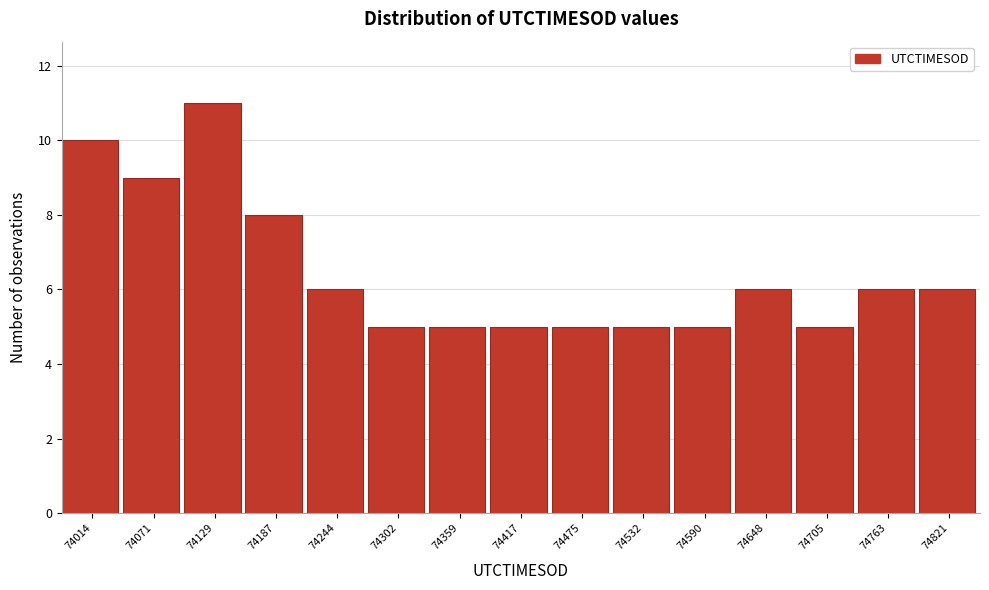

Reading left to right, extract all data points from this chart.

74014=10	74071=9	74129=11	74187=8	74244=6	74302=5	74359=5	74417=5	74475=5	74532=5	74590=5	74648=6	74705=5	74763=6	74821=6